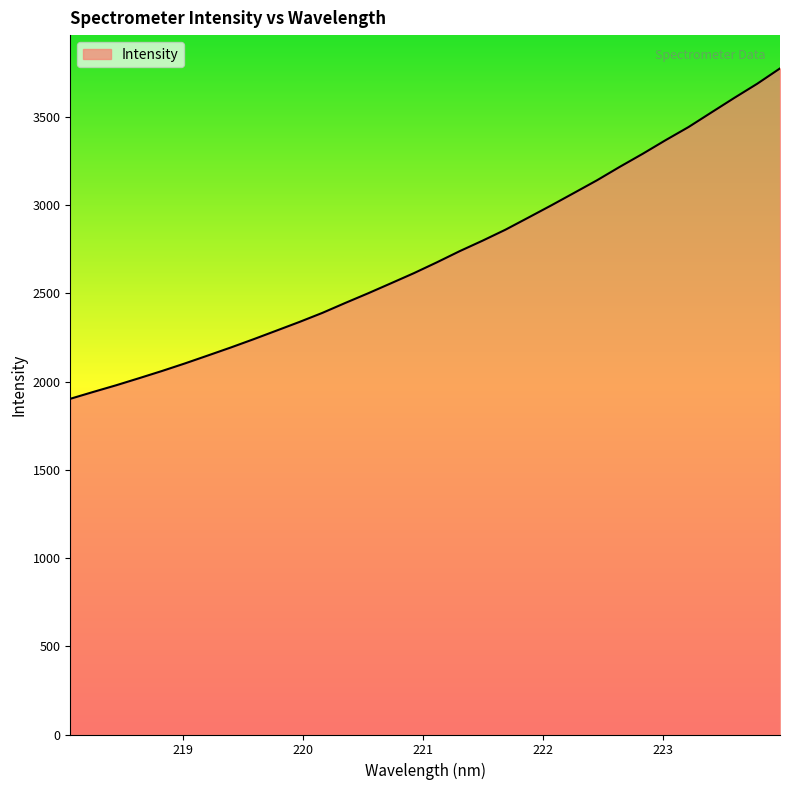

What is the maximum value shown in the chart?

3775.1